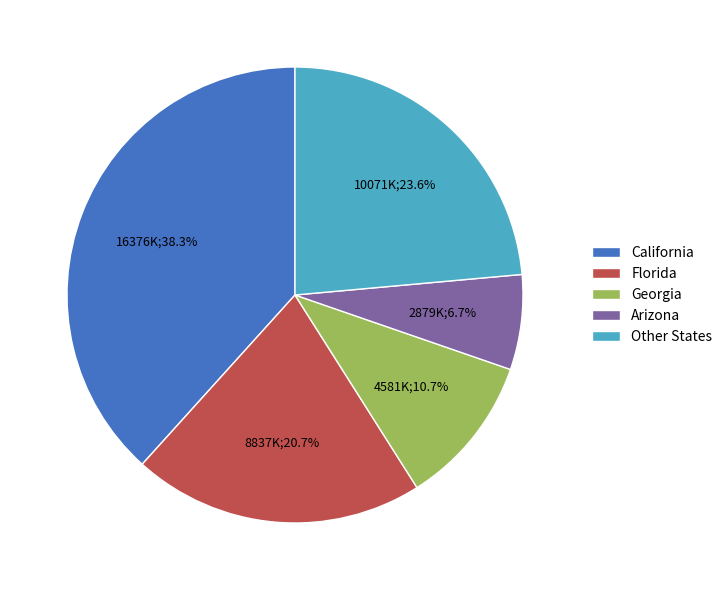

How many slices are in this pie chart?

5